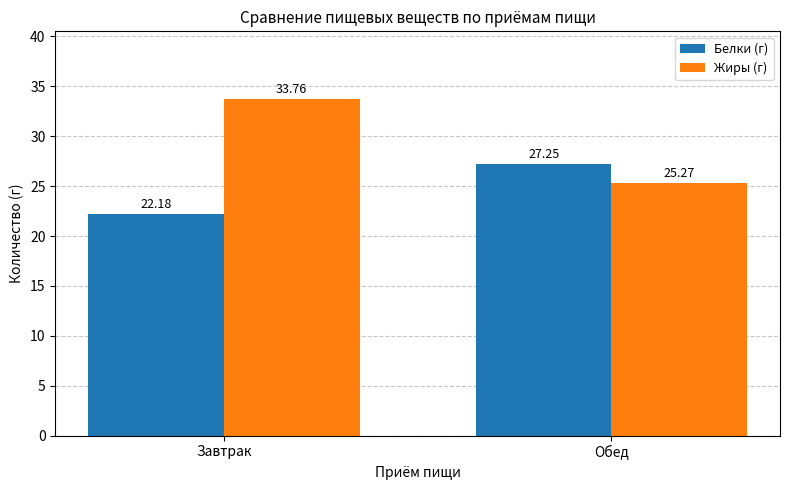

How many bars are there in total?

4